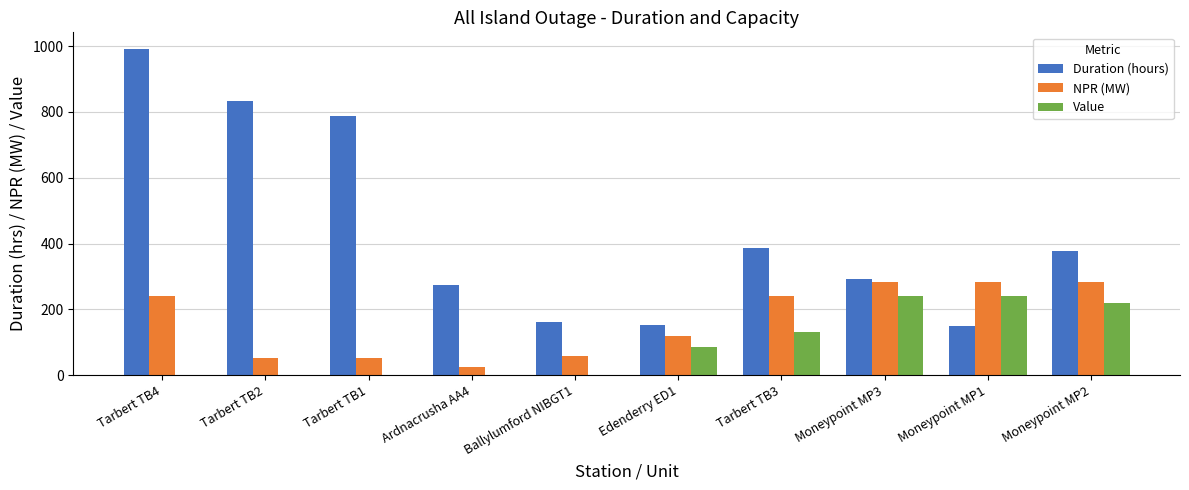

Where is Duration (hours) nearest to the value 571?

Tarbert TB3